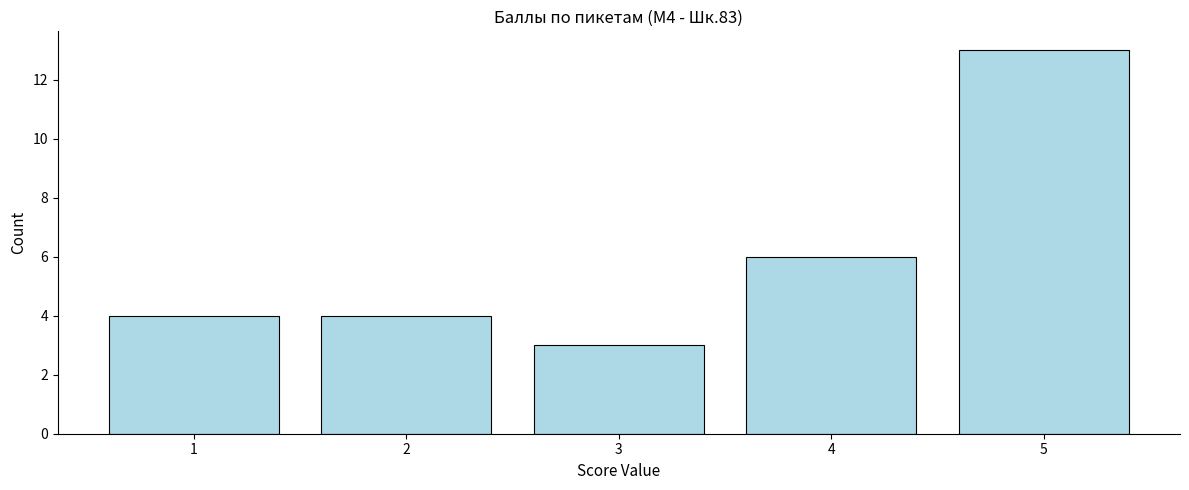

Reading left to right, what are all the values shown in this chart?

4	4	3	6	13